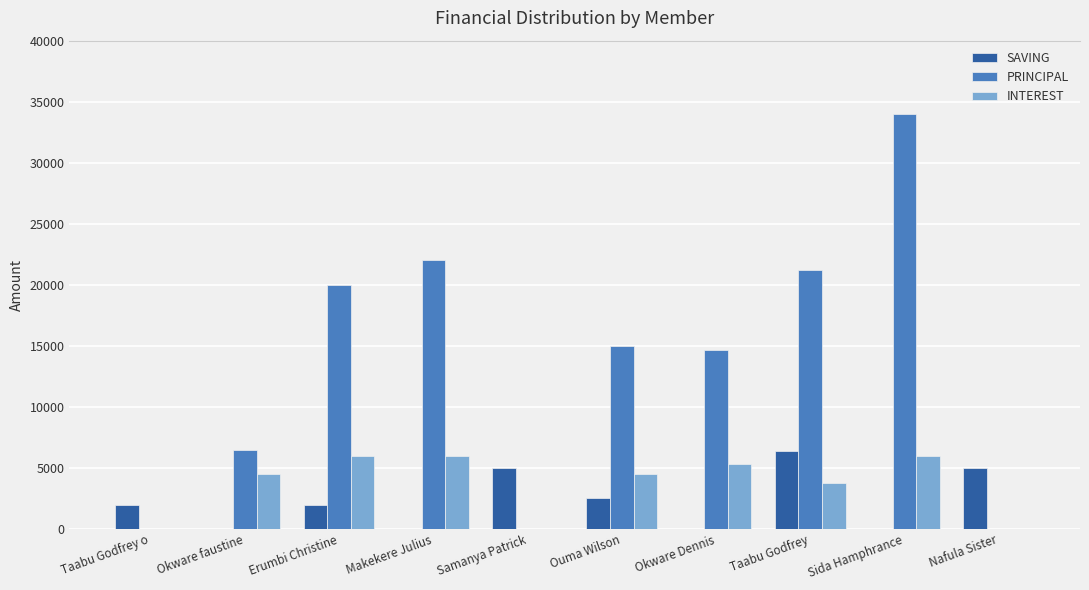

How many categories are shown in the chart?

10